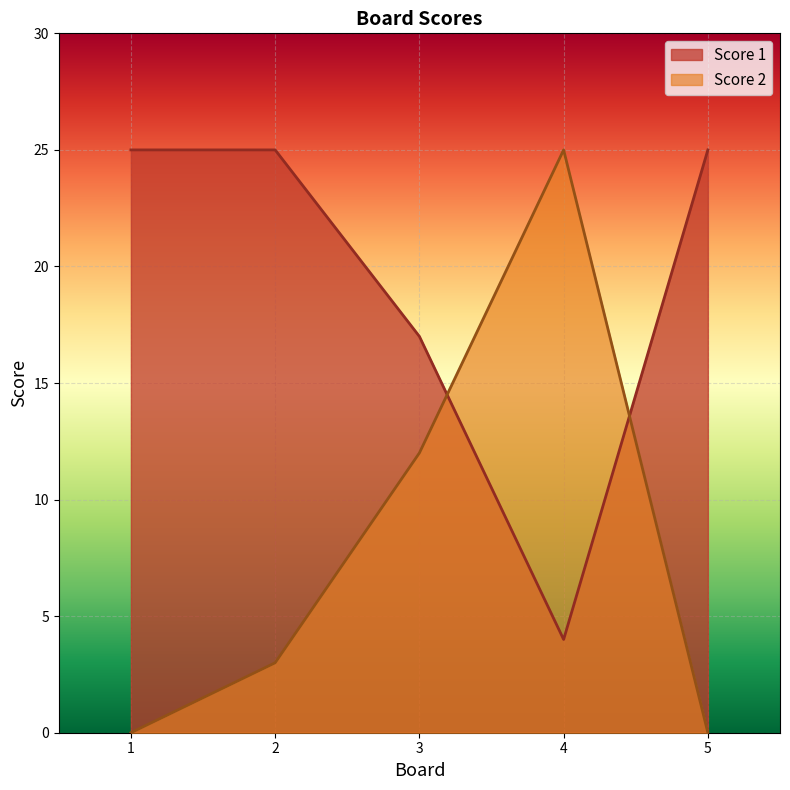

Between which two adjacent categories do Score 2 and Score 1 first intersect?

3 and 4